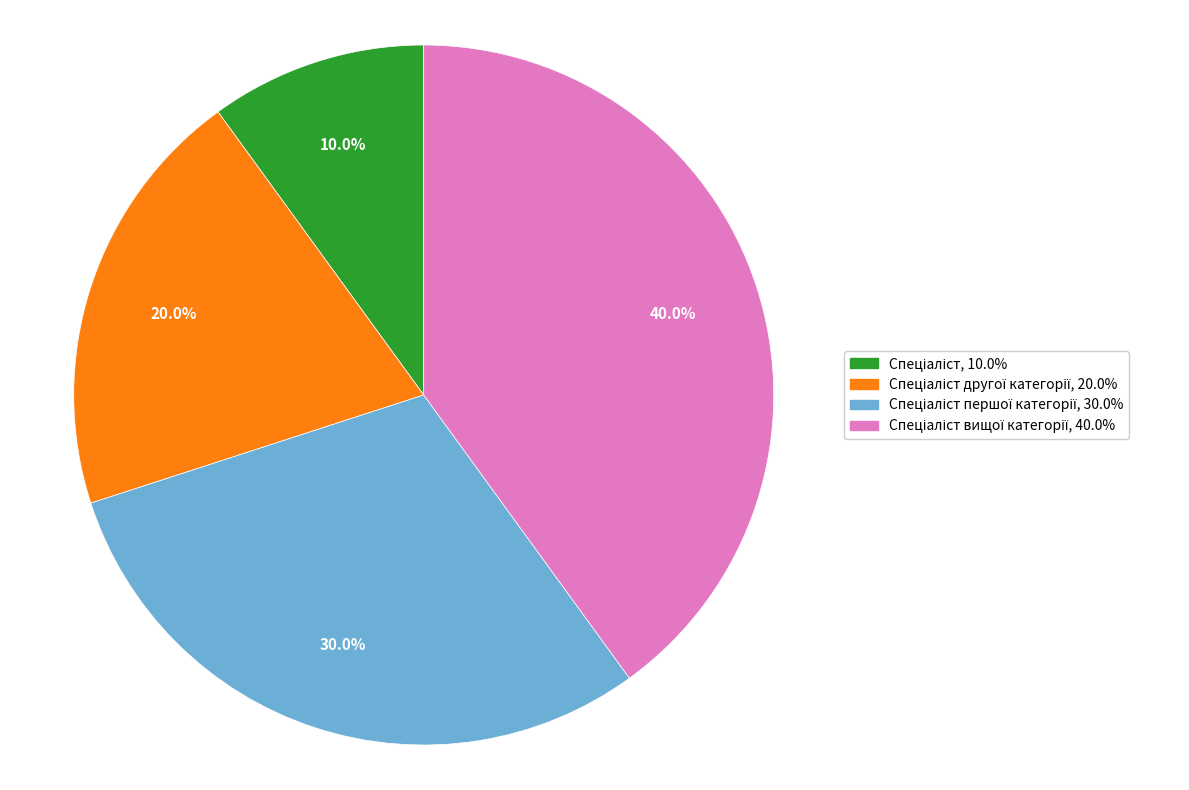

Is there a majority slice in this chart?

No